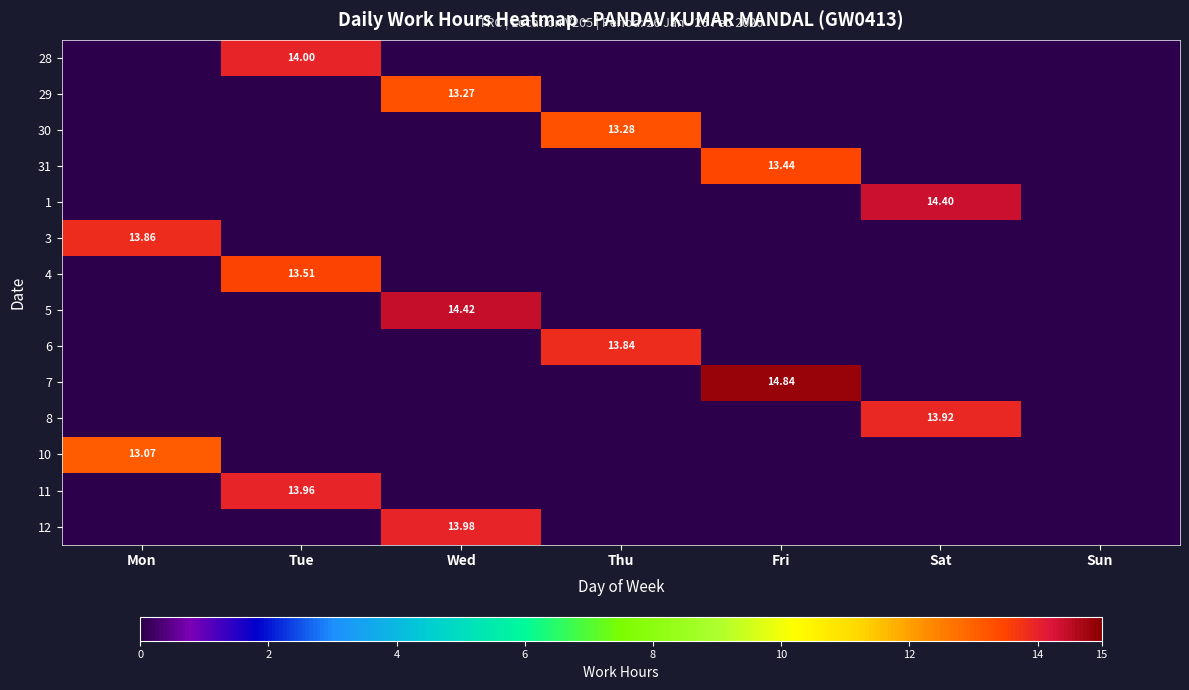

What is the difference between the highest and lowest values at Fri?

14.8